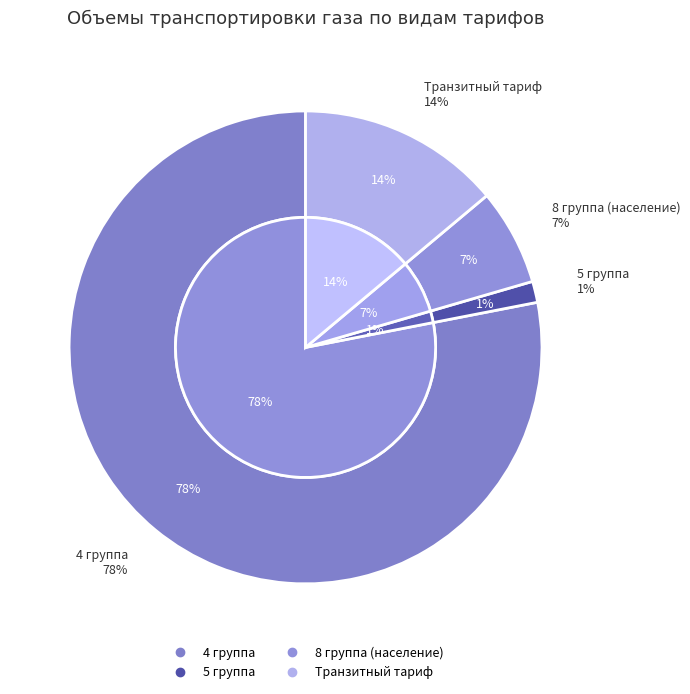

The 8 группа (население) slice represents 7% of the pie. True or false?

True